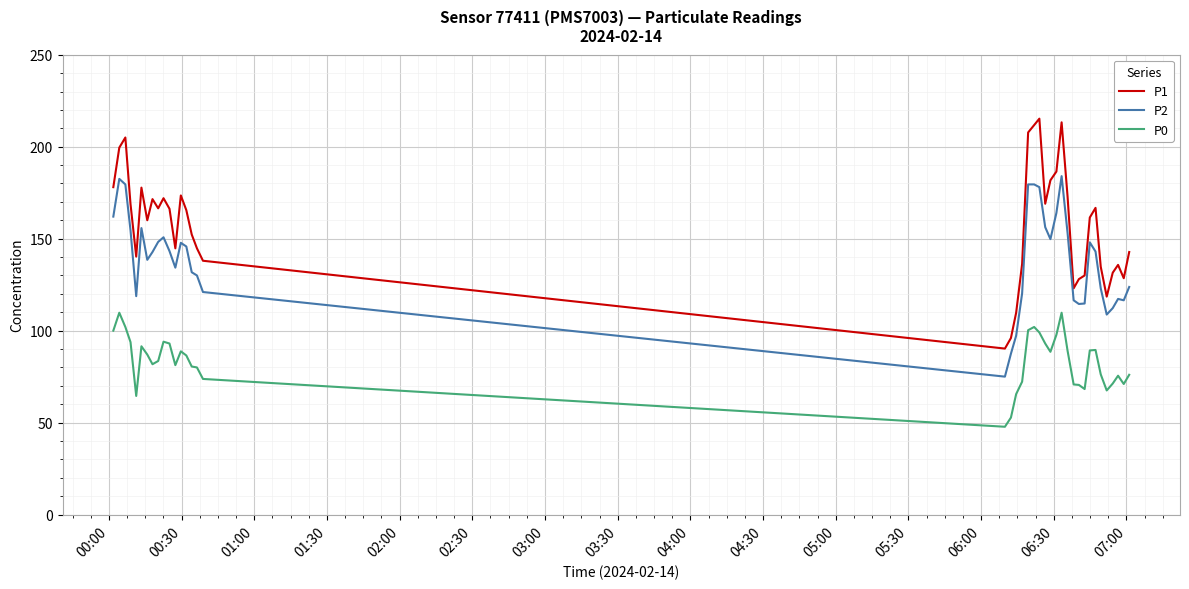

True or false: P0 and P2 intersect in this chart.

False